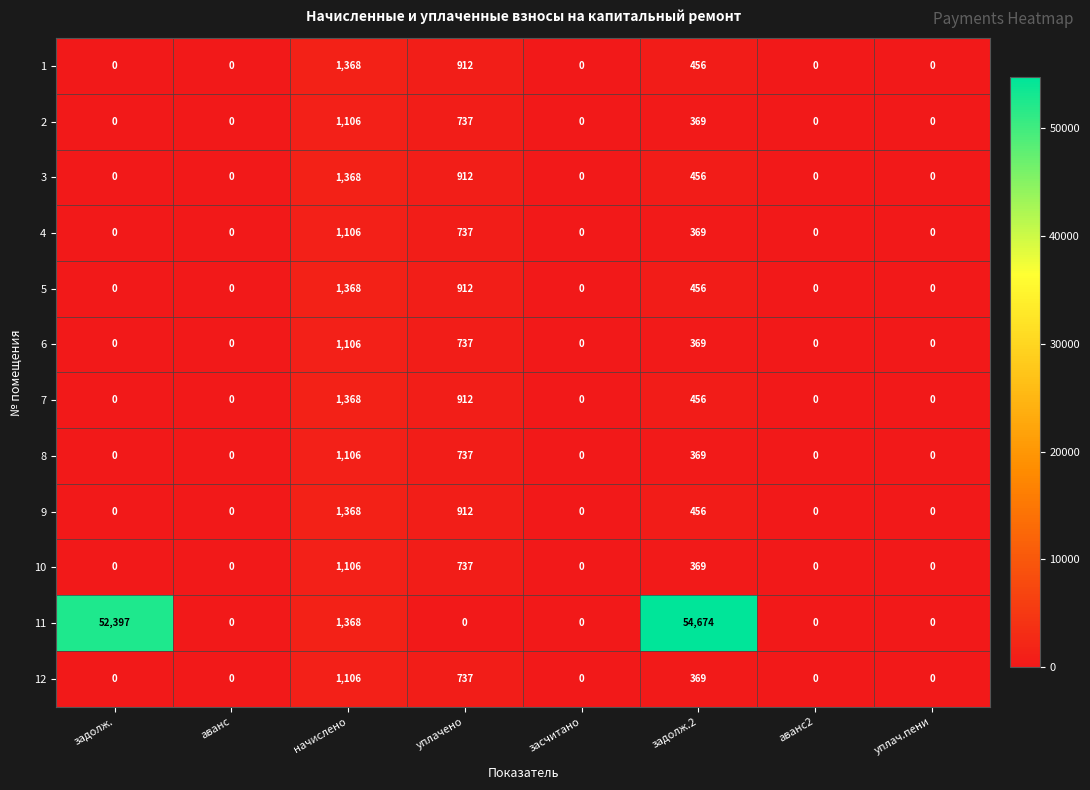

What is the spread (max minus min) of values at начислено?

262